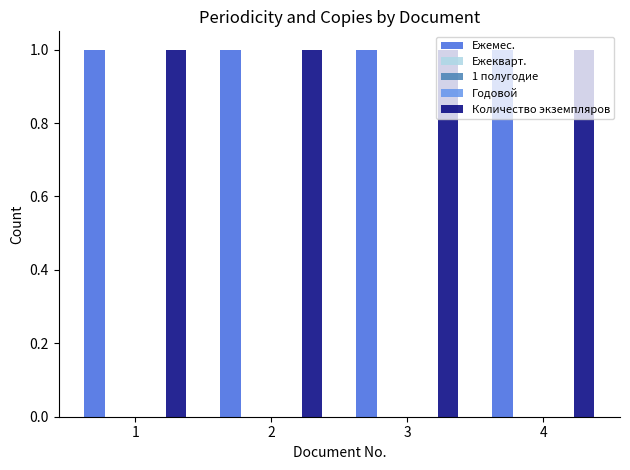

The value of Количество экземпляров at 1 is 2. True or false?

False